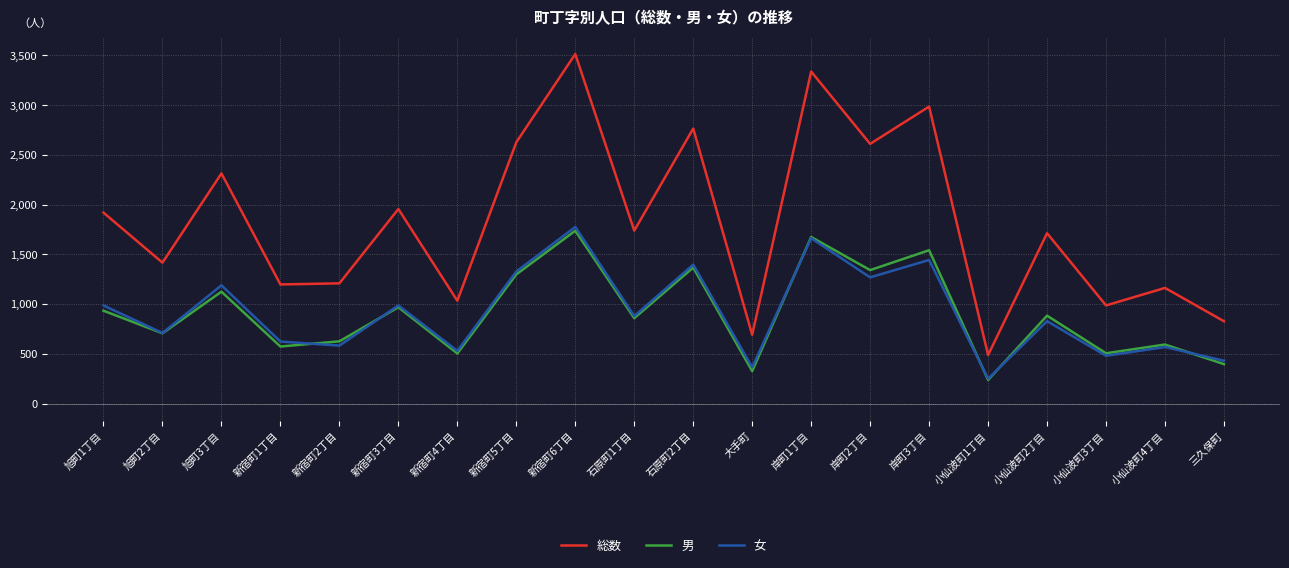

What is the difference between the 総数 values at 新宿町5丁目 and 新宿町1丁目?

1429